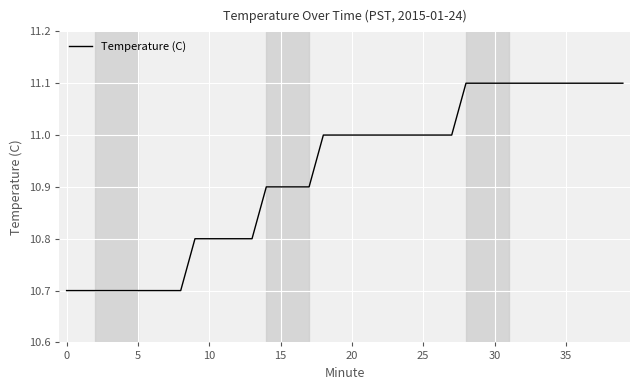

What is the difference between the maximum and minimum values?

0.4